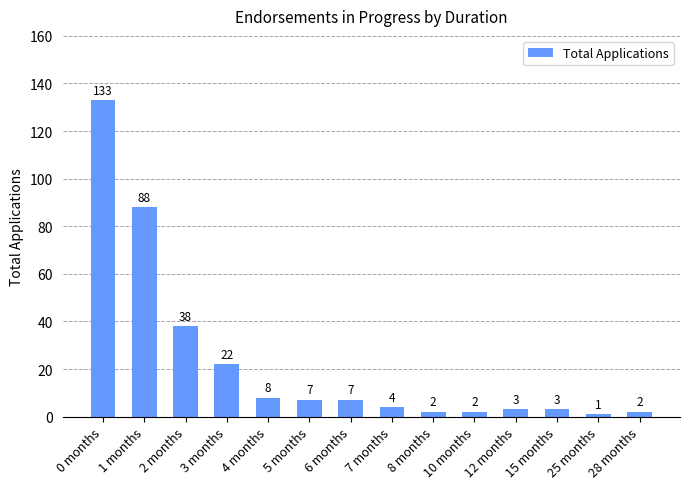

What is the value of the 11th bar from the left?

3